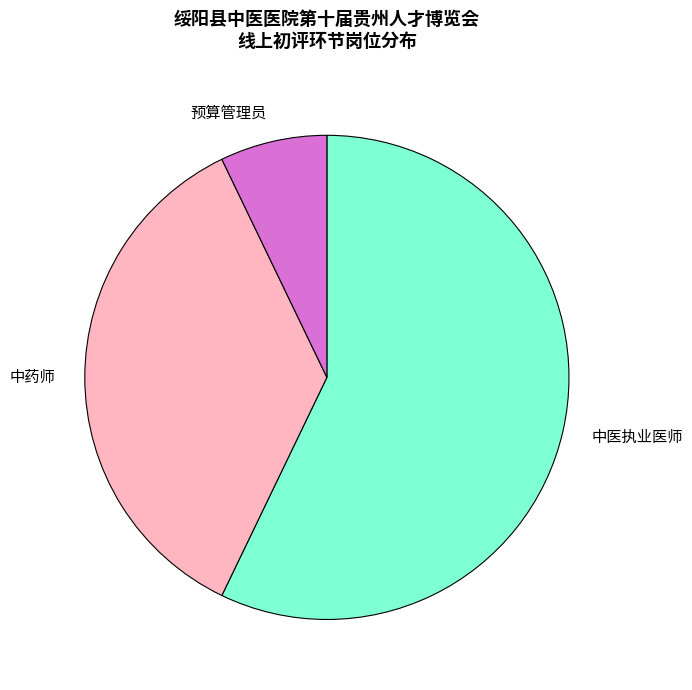

Is it true that 中药师 is 36% of the pie?

True